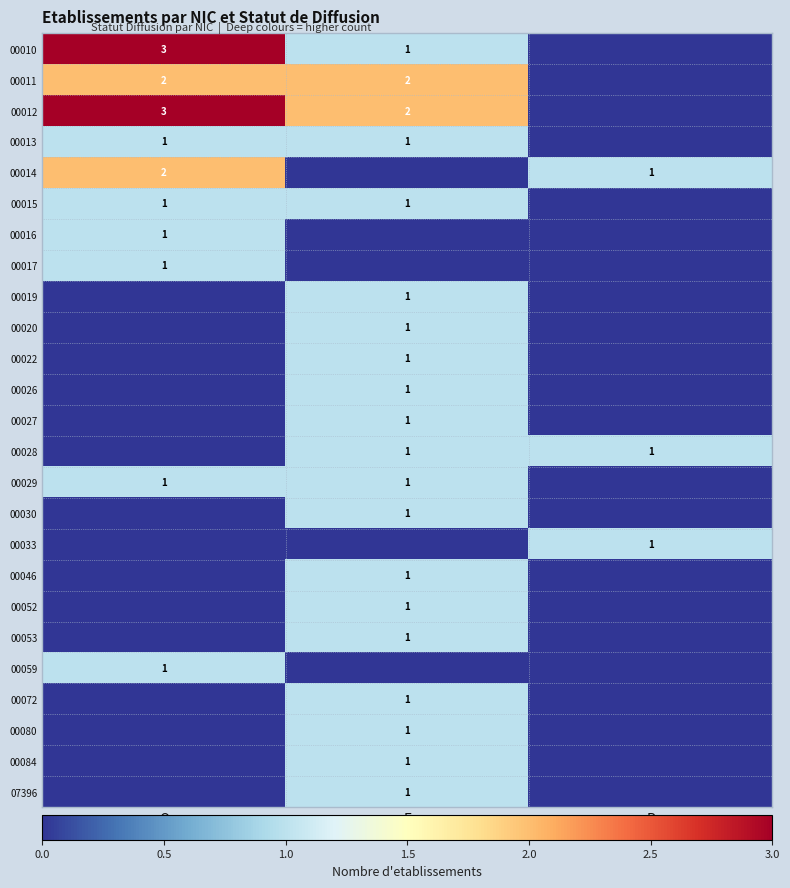

The value of 00033 at P is 0. True or false?

False